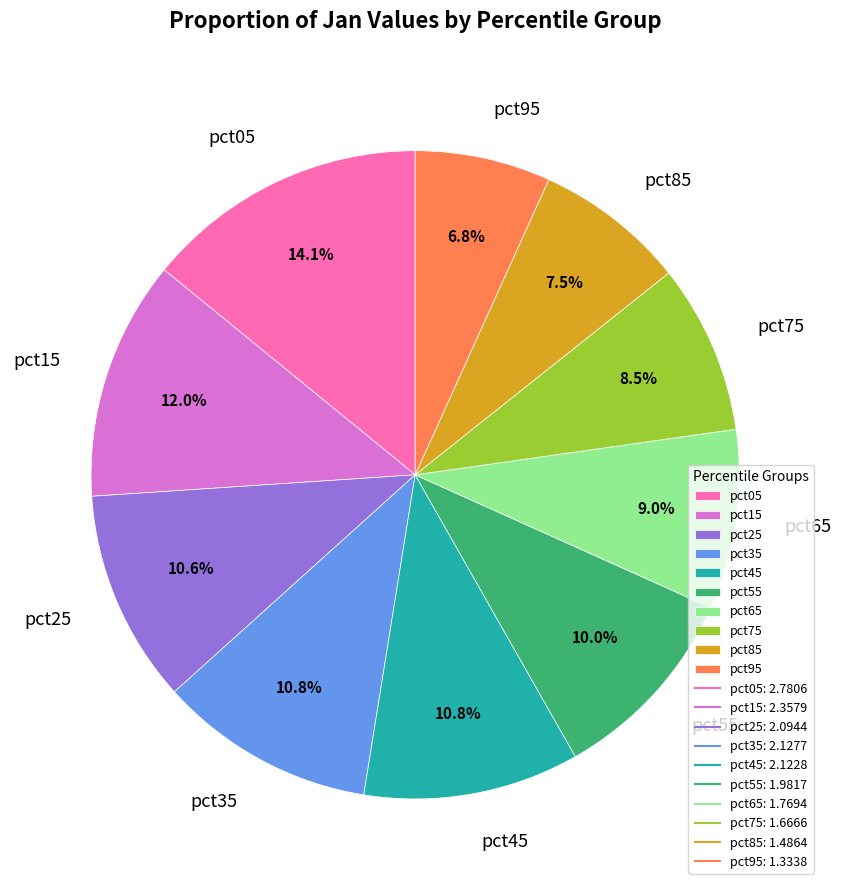

What is the ratio of the value at pct65 to the value at pct95?

1.3